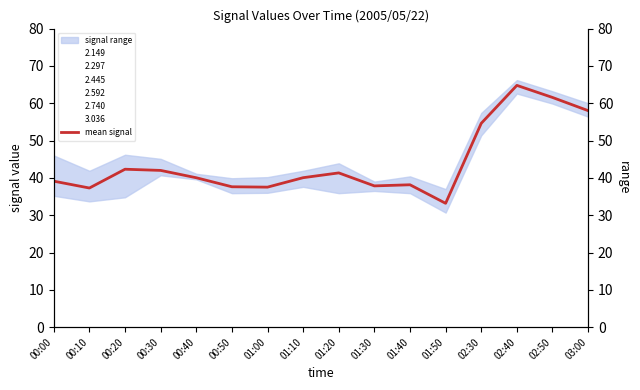

Reading left to right, transcribe all the data shown in this chart.

mean signal: 39.1	37.3	42.3	42.0	40.0	37.6	37.5	40.1	41.3	37.9	38.1	33.2	54.6	64.8	61.5	58.0
max envelope: 46.0	41.9	46.2	45.1	41.1	39.9	40.2	41.9	43.9	39.0	40.4	37.0	57.4	66.2	63.2	60.0